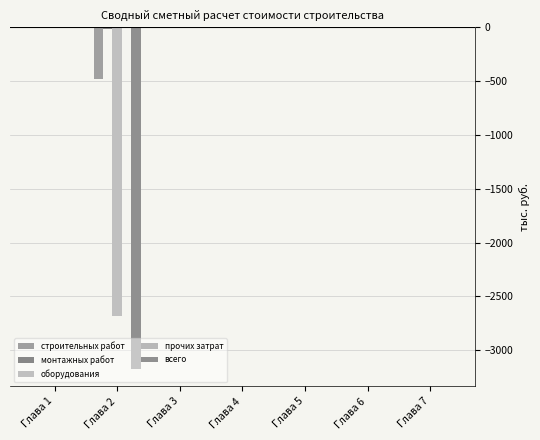

How many groups of bars are there?

7